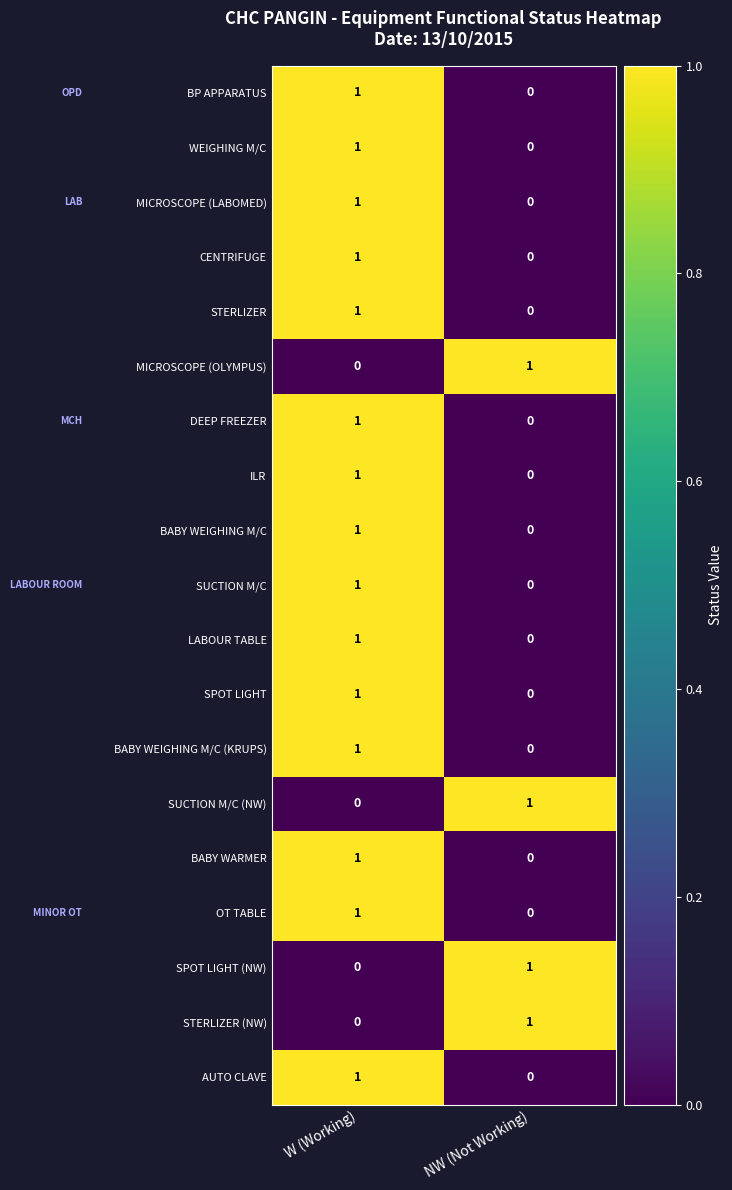

The value of BABY WEIGHING M/C at W (Working) is 1. True or false?

True